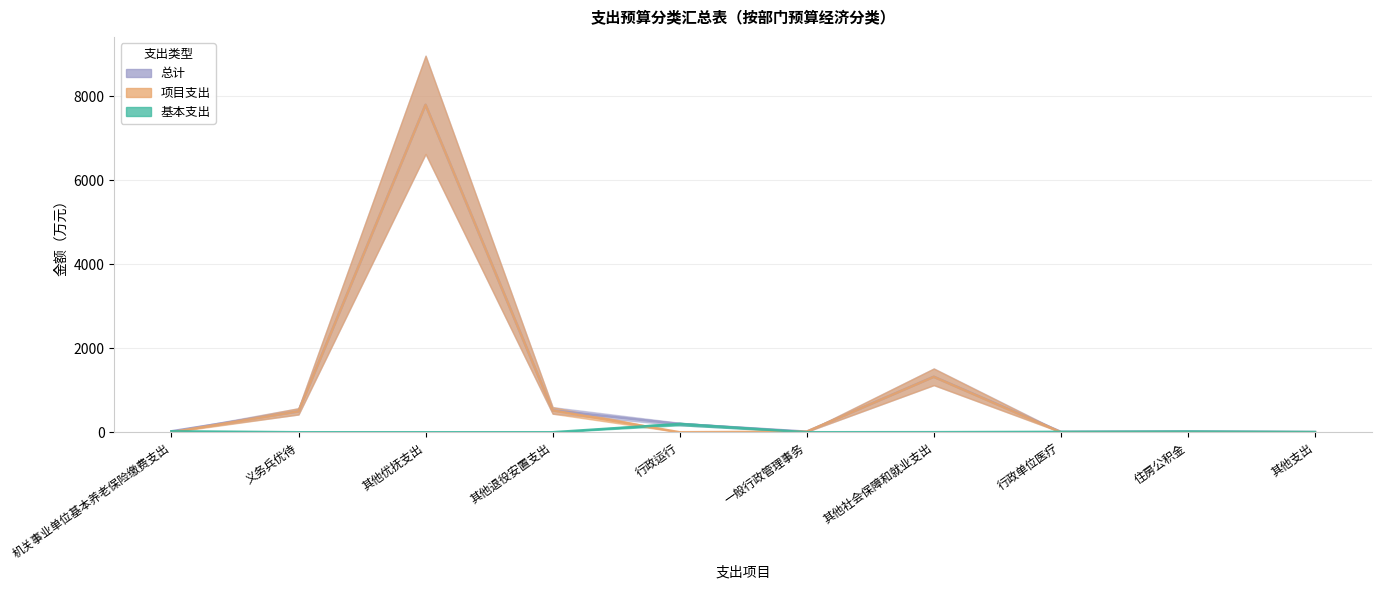

Reading left to right, transcribe all the data shown in this chart.

基本支出: 机关事业单位基本养老保险缴费支出=22.8	义务兵优待=0.0	其他优抚支出=0.0	其他退役安置支出=0.0	行政运行=196.1	一般行政管理事务=0.0	其他社会保障和就业支出=1.8	行政单位医疗=9.2	住房公积金=17.1	其他支出=5.1
项目支出: 机关事业单位基本养老保险缴费支出=0.0	义务兵优待=497.0	其他优抚支出=7790.4	其他退役安置支出=519.3	行政运行=0.0	一般行政管理事务=14.0	其他社会保障和就业支出=1318.0	行政单位医疗=0.0	住房公积金=0.0	其他支出=0.0
总计: 机关事业单位基本养老保险缴费支出=22.8	义务兵优待=497.0	其他优抚支出=7790.4	其他退役安置支出=519.3	行政运行=196.1	一般行政管理事务=14.0	其他社会保障和就业支出=1319.8	行政单位医疗=9.2	住房公积金=17.1	其他支出=5.1